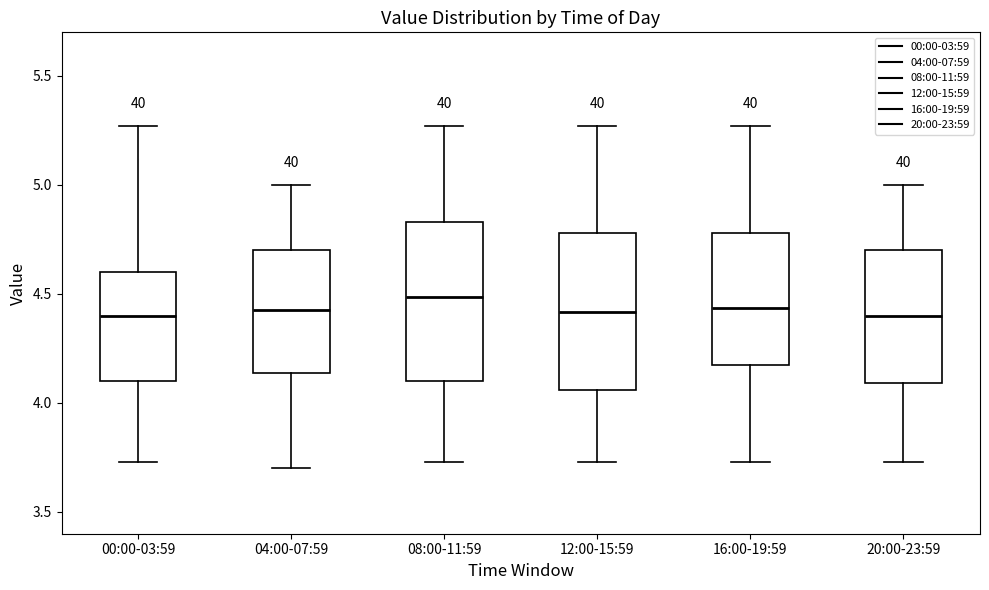

Reading left to right, transcribe this box plot: for each box, give where its median line is, the range the box spans, and where its two whiskers end, as read against the y-axis. The values are not printed on the chart, so give them approximately, as read against the axis.

00:00-03:59: median 4.40, box 4.10 to 4.60, whiskers 3.75 to 5.25
04:00-07:59: median 4.45, box 4.15 to 4.70, whiskers 3.70 to 5.00
08:00-11:59: median 4.50, box 4.10 to 4.85, whiskers 3.75 to 5.25
12:00-15:59: median 4.40, box 4.05 to 4.80, whiskers 3.75 to 5.25
16:00-19:59: median 4.45, box 4.20 to 4.80, whiskers 3.75 to 5.25
20:00-23:59: median 4.40, box 4.10 to 4.70, whiskers 3.75 to 5.00